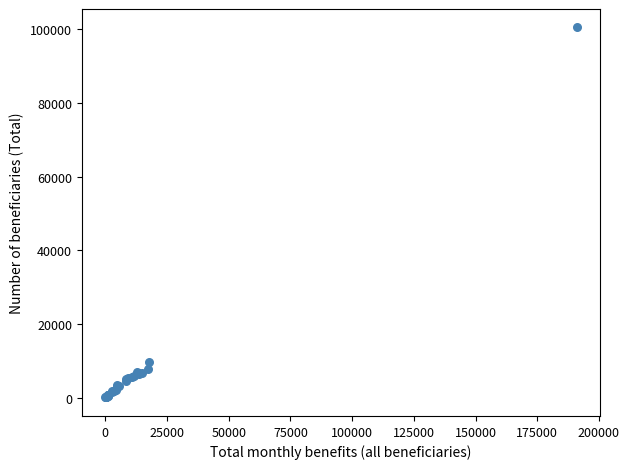

What Y value in the scatter plot is closest to 50270?

9740